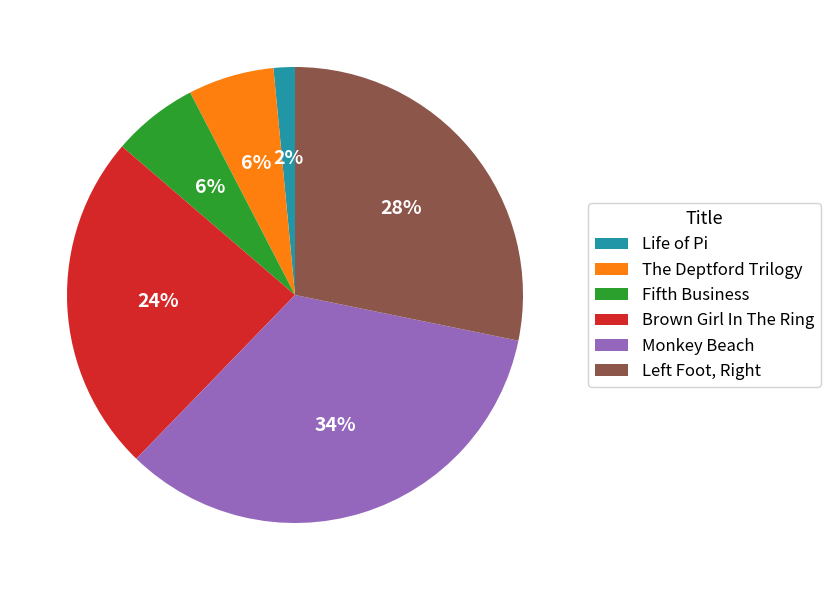

True or false: Monkey Beach accounts for 34% of the total.

True